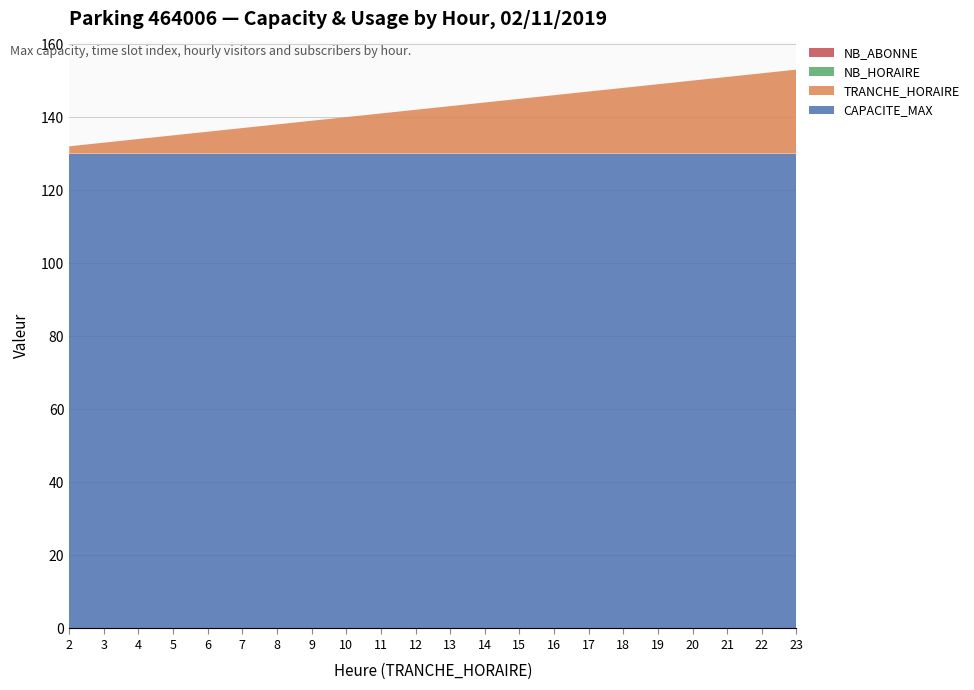

Reading left to right, extract all data points from this chart.

CAPACITE_MAX: 130	130	130	130	130	130	130	130	130	130	130	130	130	130	130	130	130	130	130	130	130	130
TRANCHE_HORAIRE: 2	3	4	5	6	7	8	9	10	11	12	13	14	15	16	17	18	19	20	21	22	23
NB_HORAIRE: 0	0	0	0	0	0	0	0	0	0	0	0	0	0	0	0	0	0	0	0	0	0
NB_ABONNE: 0	0	0	0	0	0	0	0	0	0	0	0	0	0	0	0	0	0	0	0	0	0